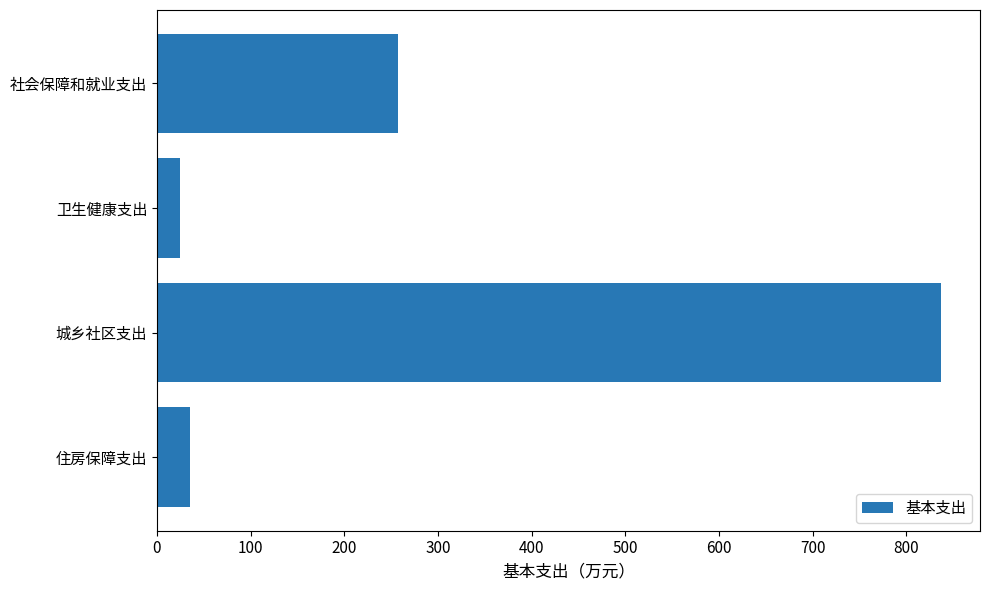

What is the difference between the values at 社会保障和就业支出 and 城乡社区支出?

579.1